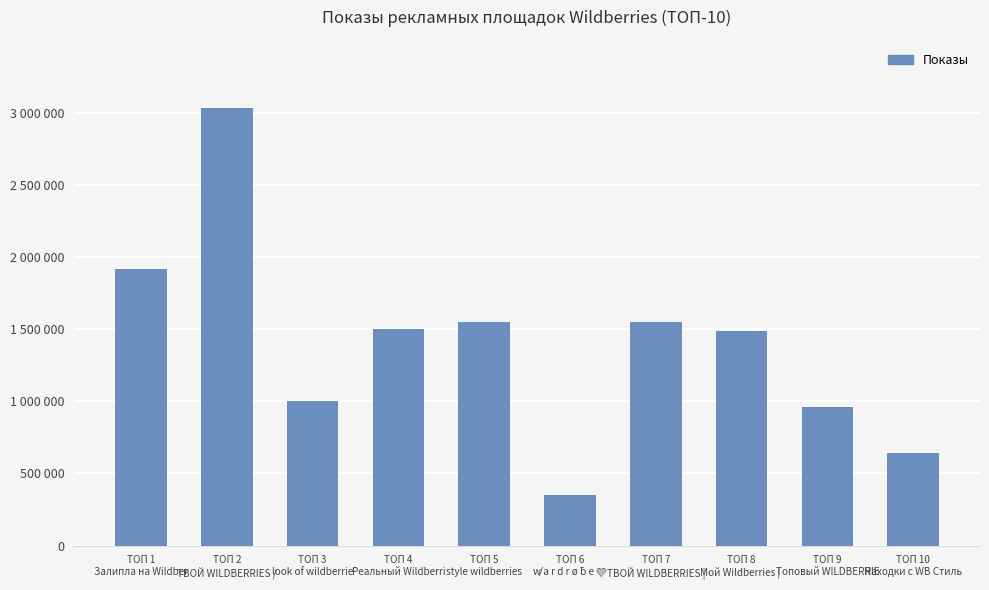

What is the greatest value displayed?

3035282